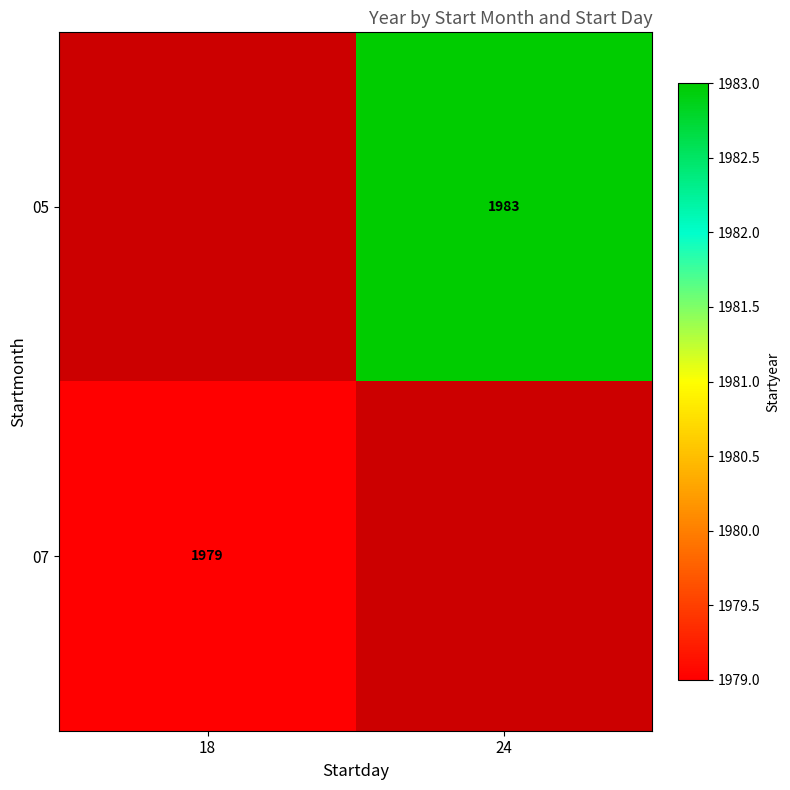

True or false: 07 has a value of 3211.1 at 18.

False